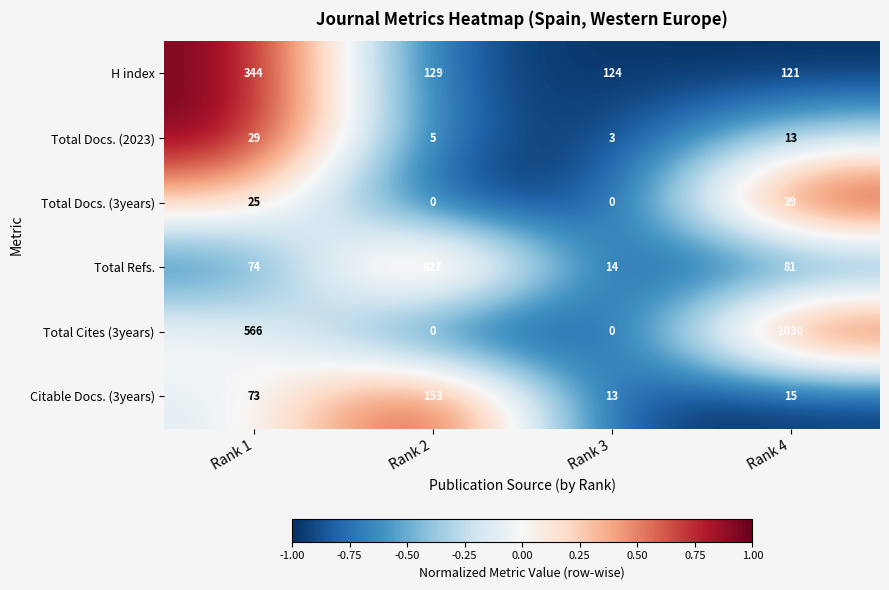

Reading left to right, what are all the values shown in this chart?

H index: 344	129	124	121
Total Docs. (2023): 29	5	3	13
Total Docs. (3years): 25	0	0	39
Total Refs.: 74	827	14	81
Total Cites (3years): 566	0	0	1030
Citable Docs. (3years): 73	153	13	15